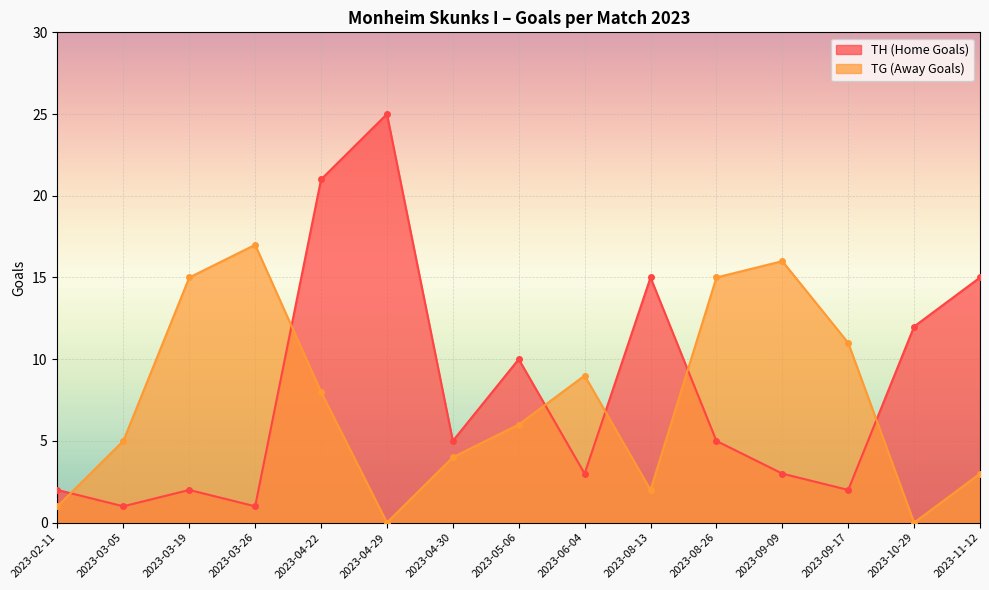

What position from the right is 2023-03-19?

13